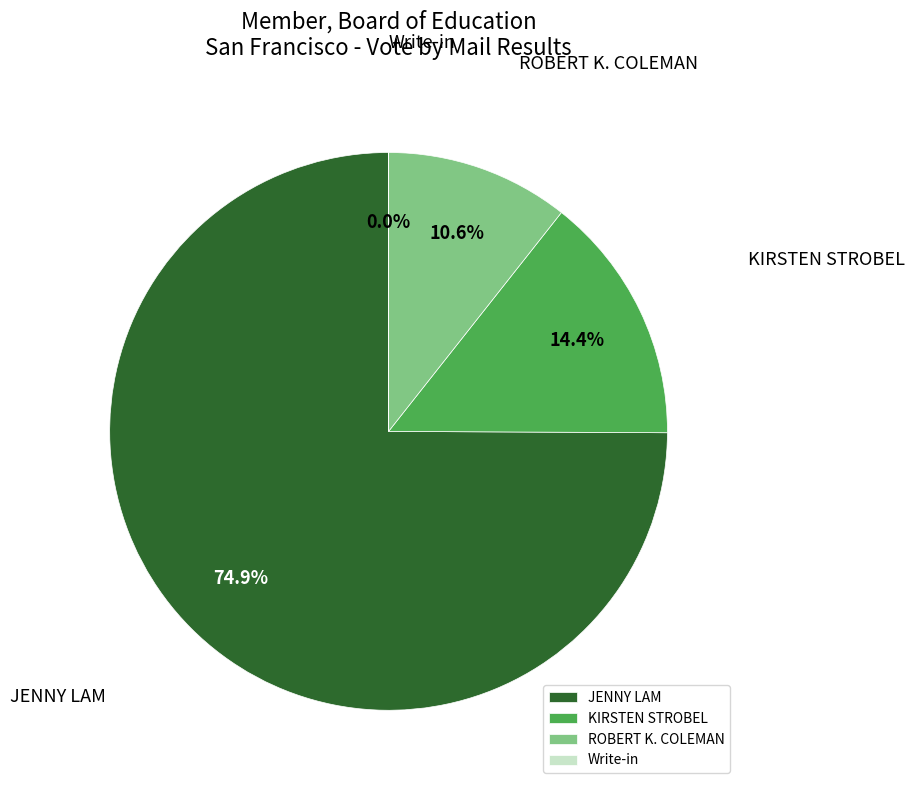

Do KIRSTEN STROBEL and ROBERT K. COLEMAN together represent more than half of the pie?

No